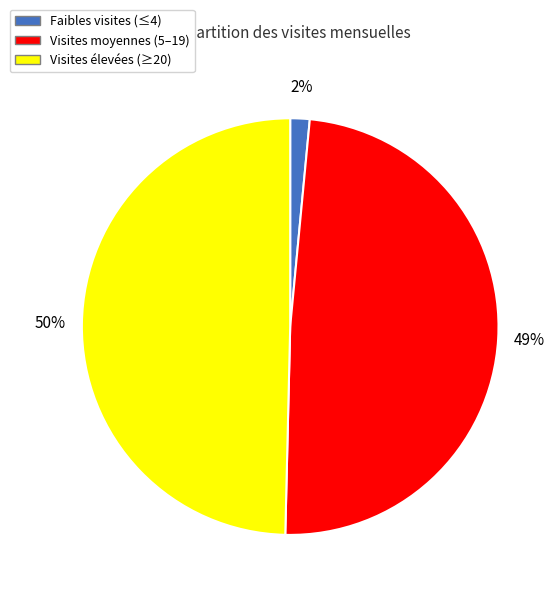

To the nearest percent, what portion does Visites moyennes (5–19) represent?

49%